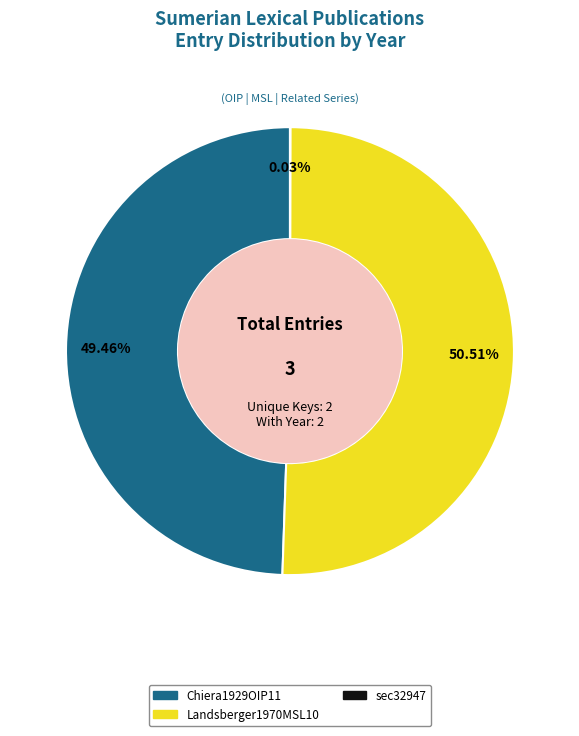

Between Landsberger1970MSL10 and Chiera1929OIP11, which is larger?

Landsberger1970MSL10